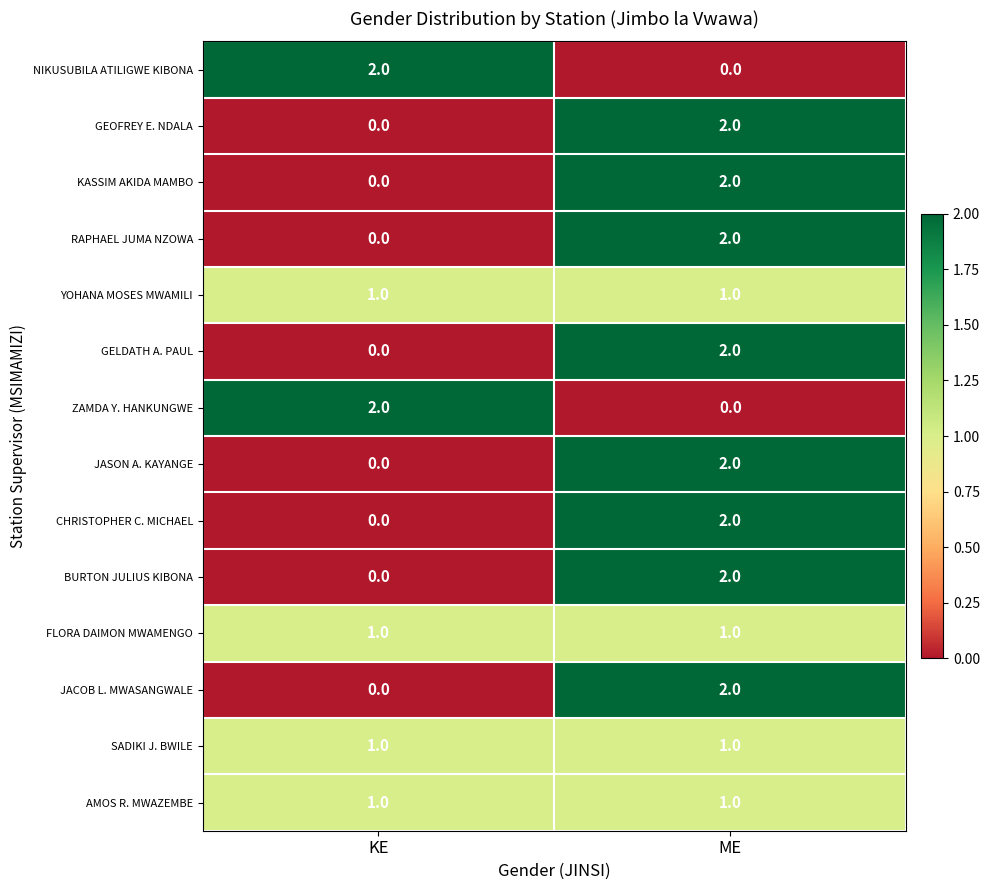

At which category is the sum across all series the highest?

ME